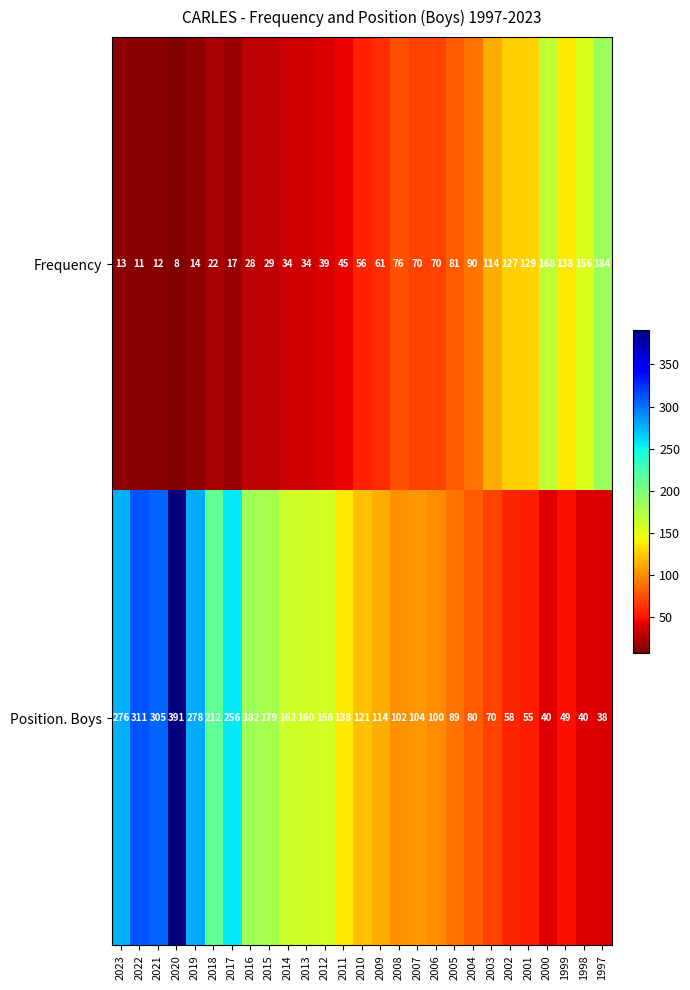

Which series has the largest range (max minus min)?

Position. Boys